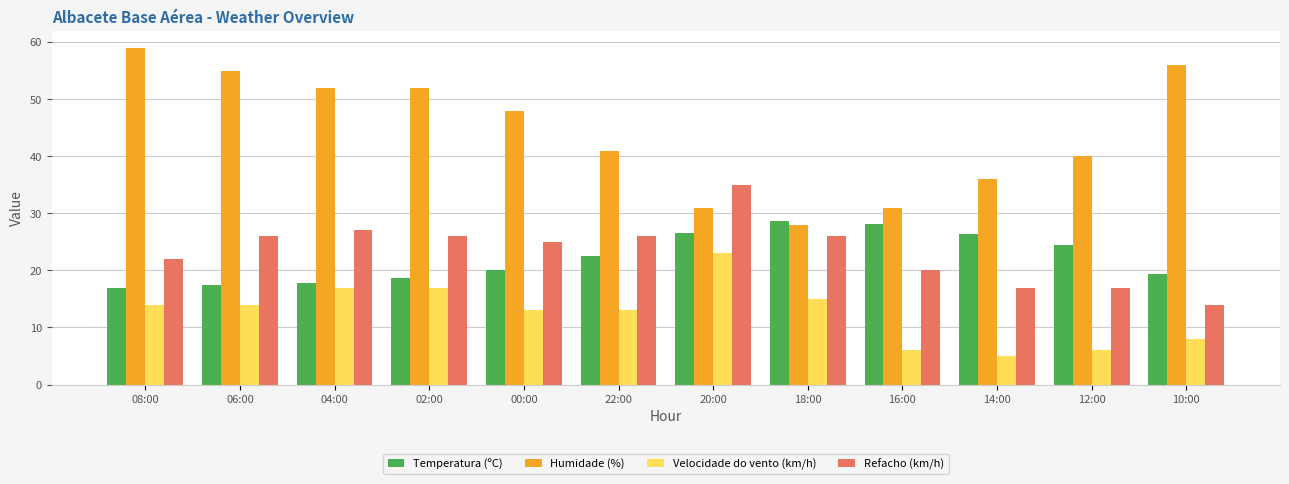

Between 20:00 and 18:00, which series saw the biggest shift?

Refacho (km/h)